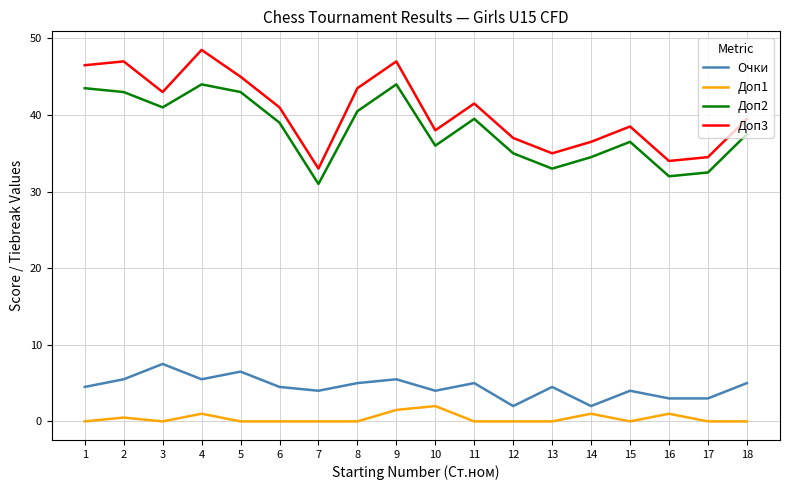

What is the difference between the Доп1 values at 10 and 11?

2.0